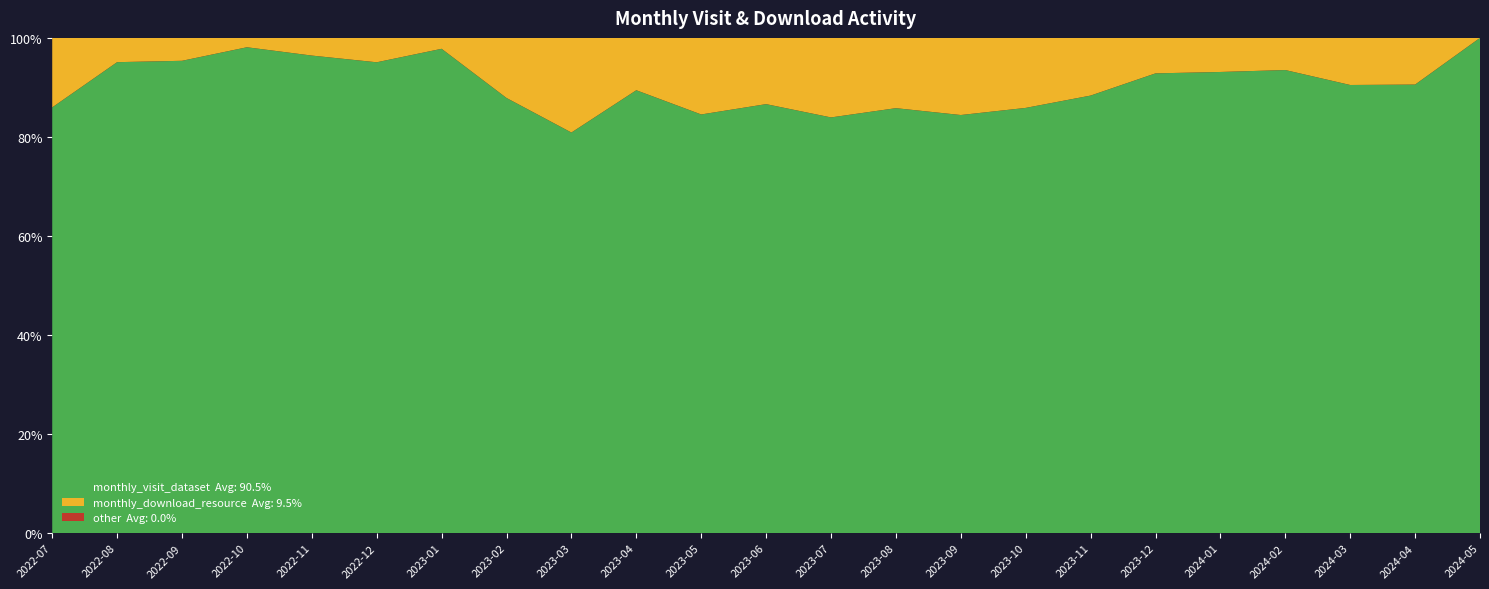

Reading left to right, list all the values displayed in this chart.

monthly_visit_dataset: 196	97	371	467	675	579	222	239	364	313	339	408	784	774	992	741	804	1205	1204	864	999	1153	37
monthly_download_resource: 32	5	18	9	25	30	5	33	86	37	62	63	150	128	183	122	106	93	89	60	105	120	0